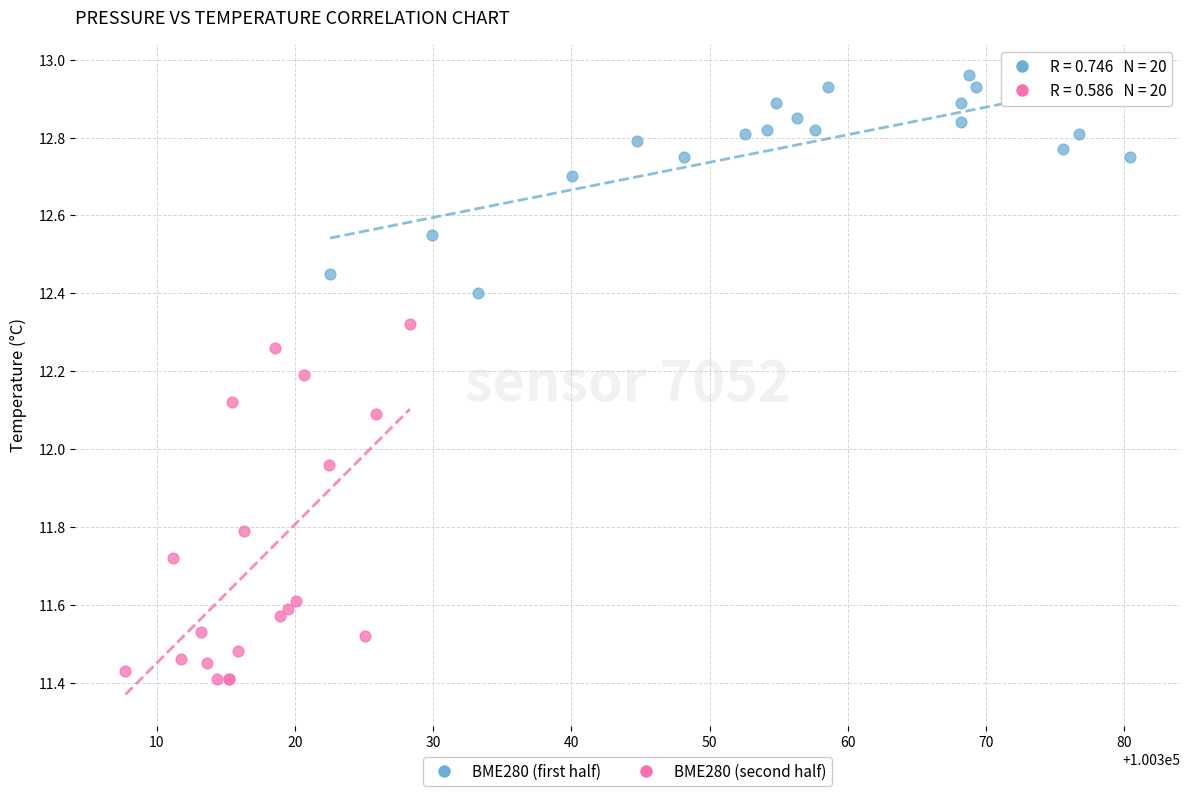

Which series has the largest Y range (max minus min)?

BME280 (second half)